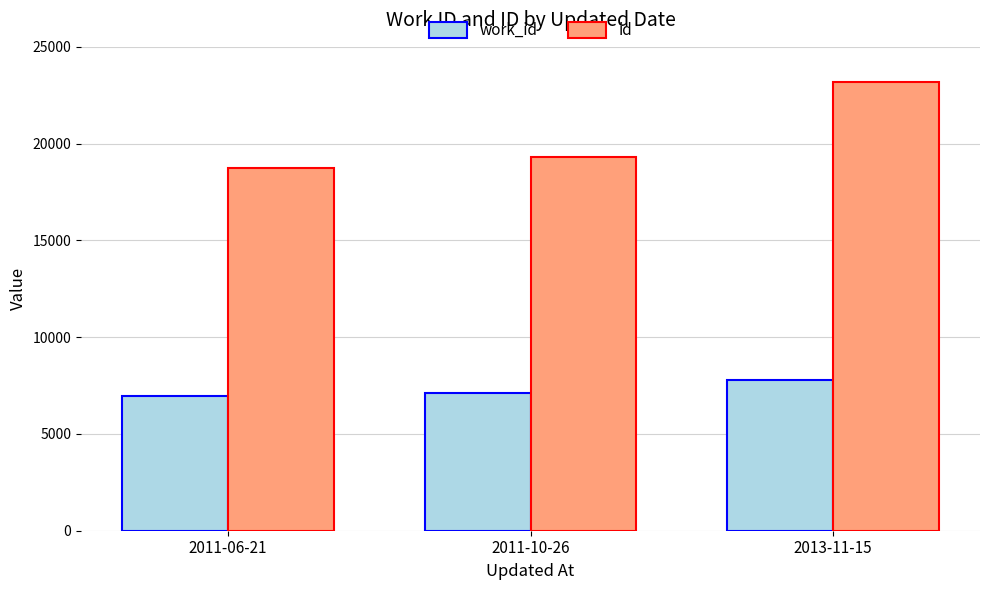

The id series shows 31000 at 2011-06-21. True or false?

False